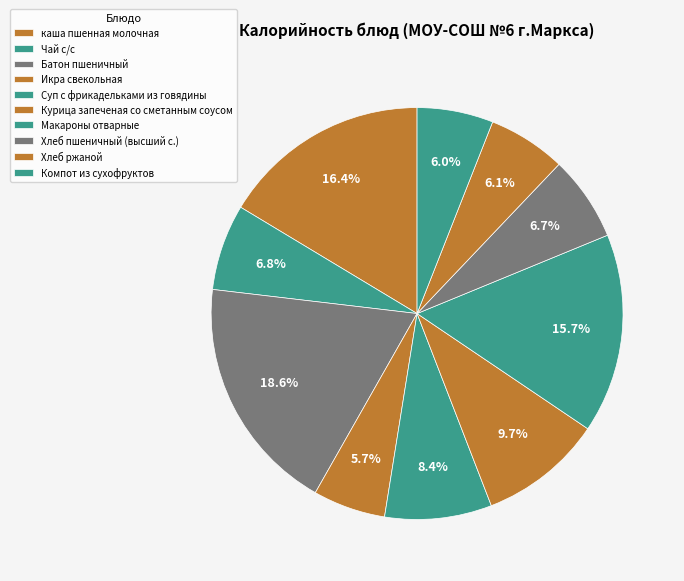

Count the number of slices in the pie.

10